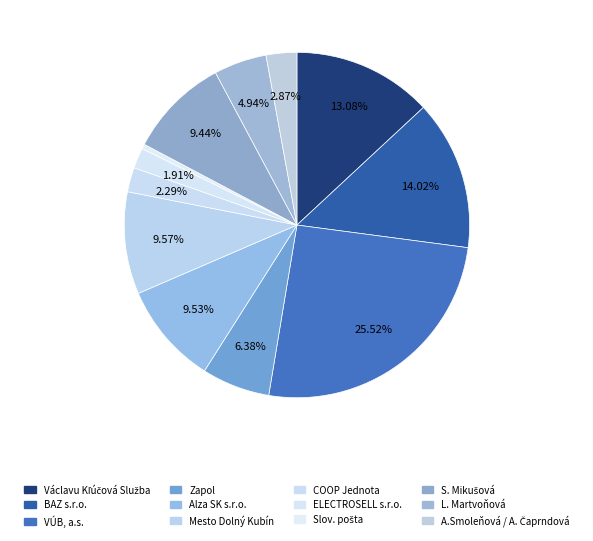

What percentage do Mesto Dolný Kubín and Slov. pošta together represent?

10.0%